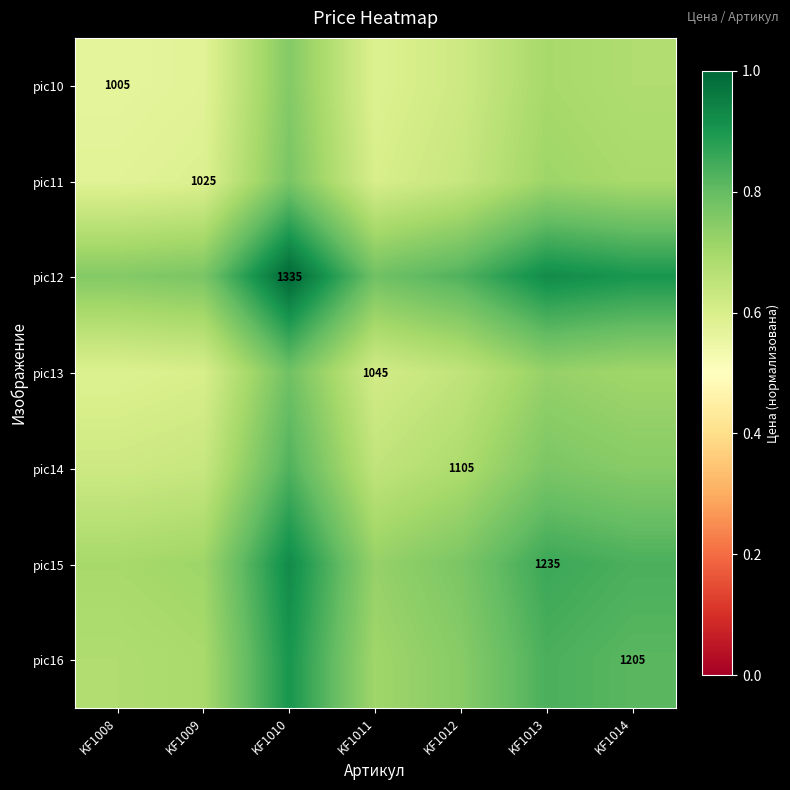

Which label corresponds to the smallest value in the chart?

KF1008